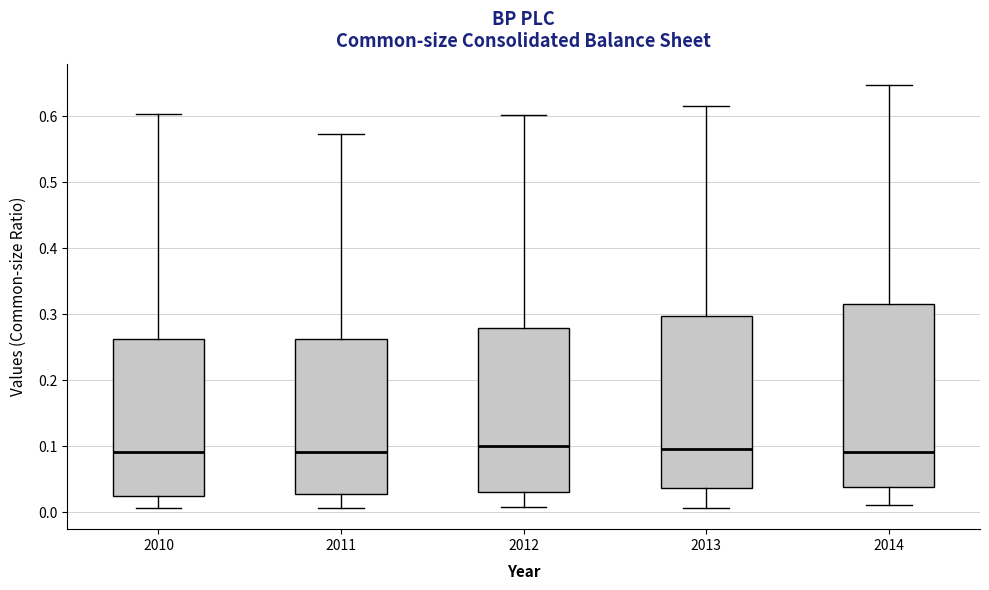

Which box is the tallest, from its lower edge to its upper edge?

2014